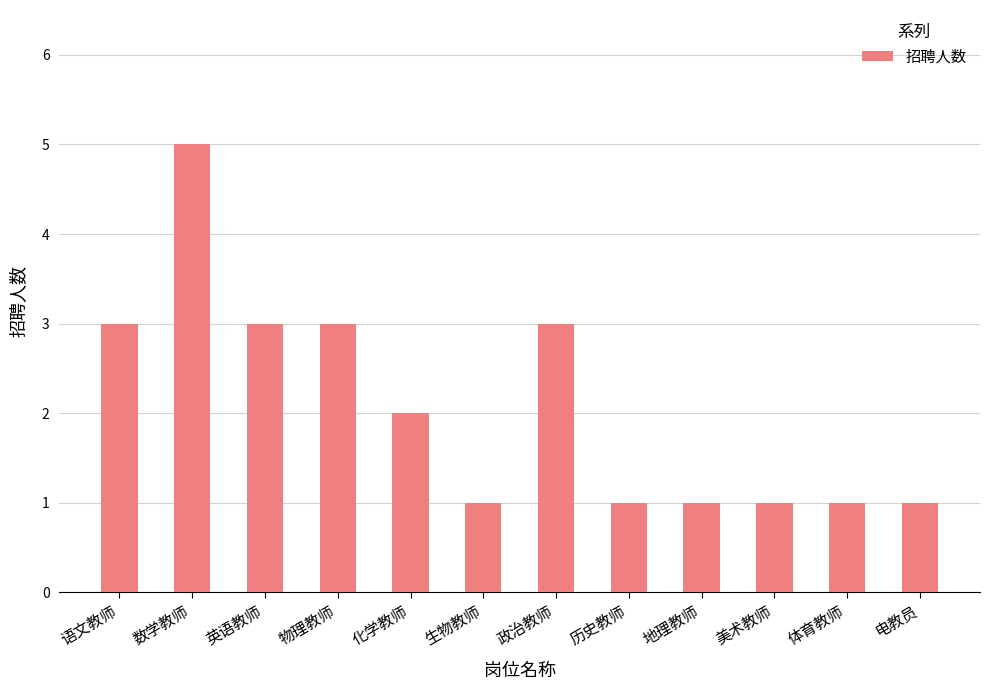

What is the average value?

2